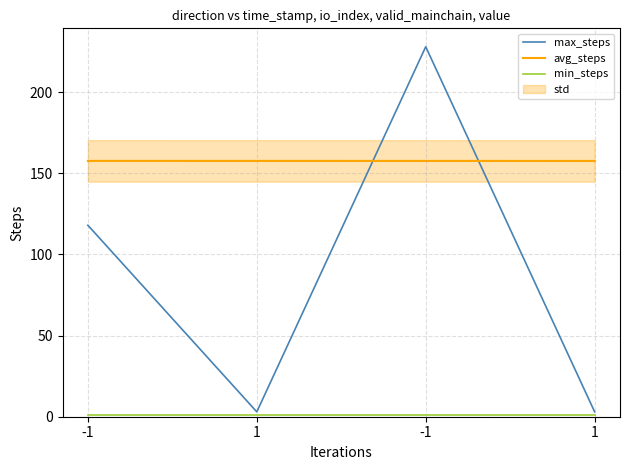

How many lines are shown in the chart?

3